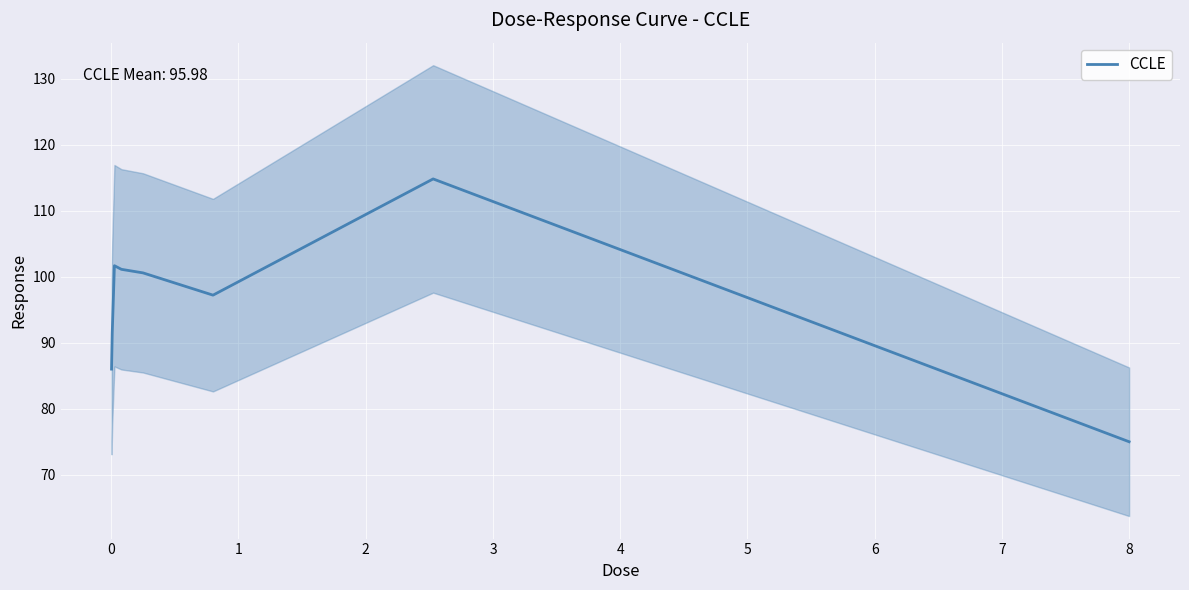

True or false: the data has more than 1 interior local peaks.

True